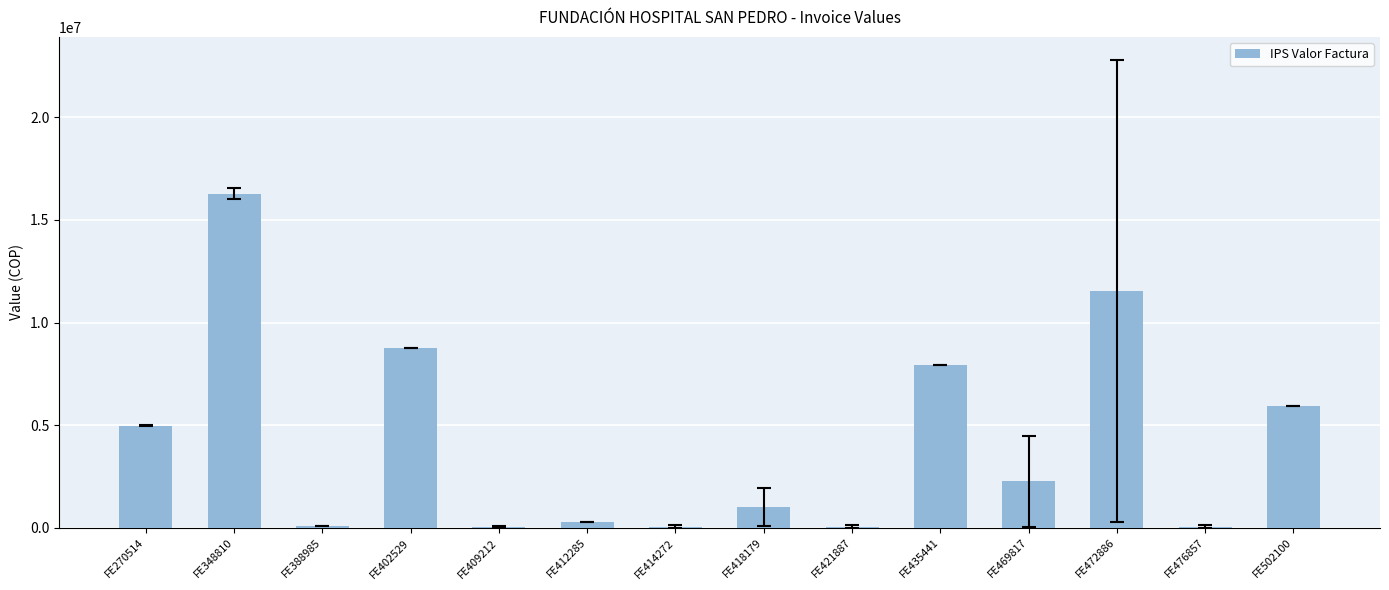

How many data points does each series have?

14